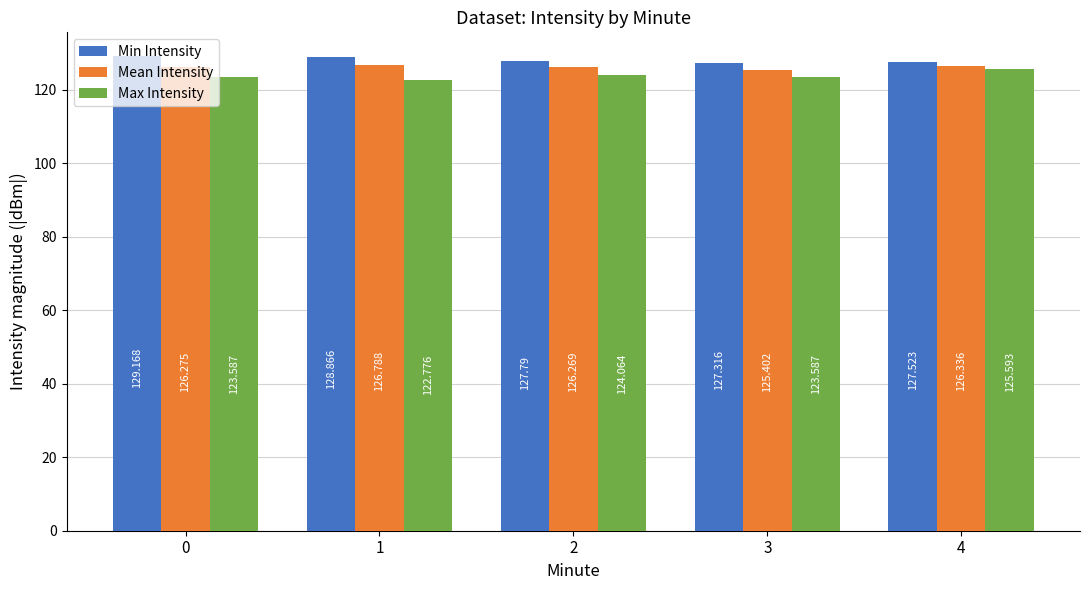

What is the value of the Min Intensity bar at the 5th from the left?

127.5